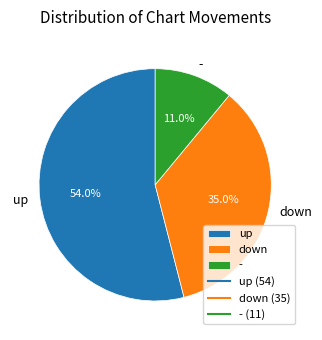

Count the number of slices in the pie.

3